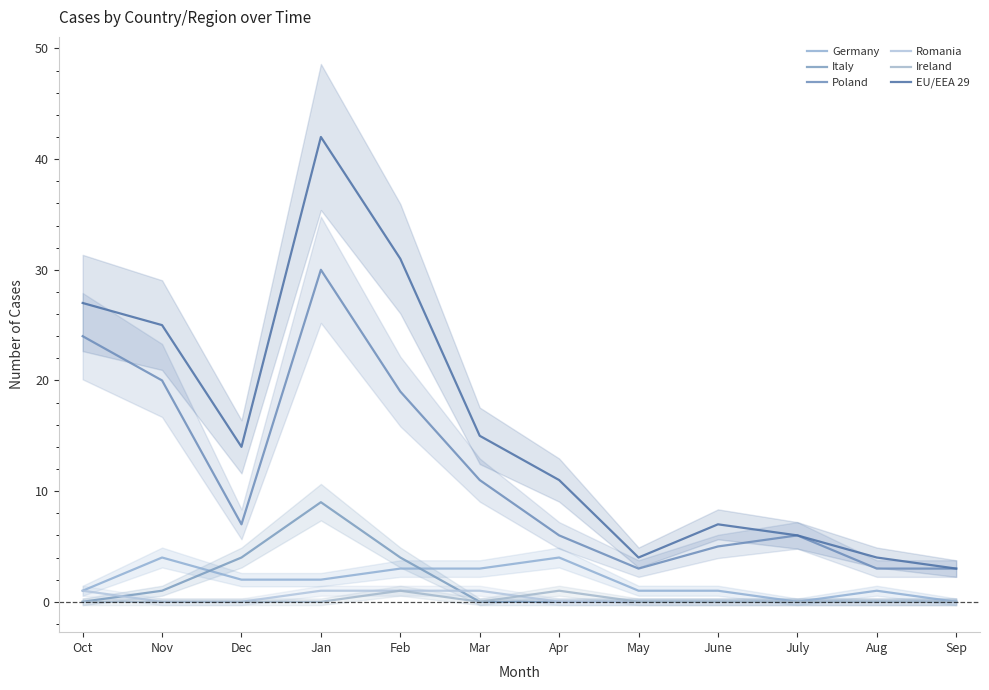

What is the greatest value displayed?

42